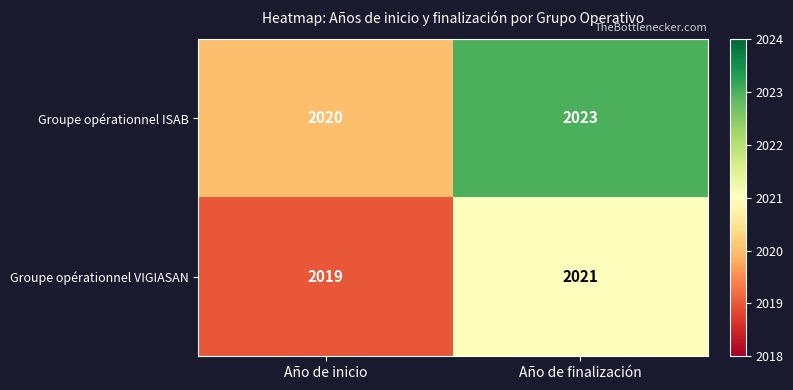

Reading left to right, transcribe all the data shown in this chart.

Groupe opérationnel ISAB: 2020	2023
Groupe opérationnel VIGIASAN: 2019	2021